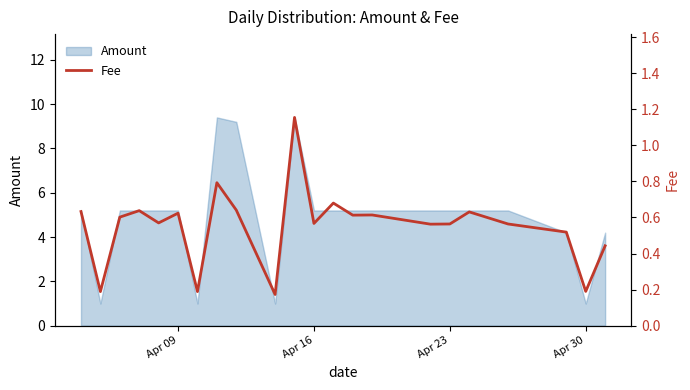

True or false: there are more than 0 points higher than both neighbors.

True